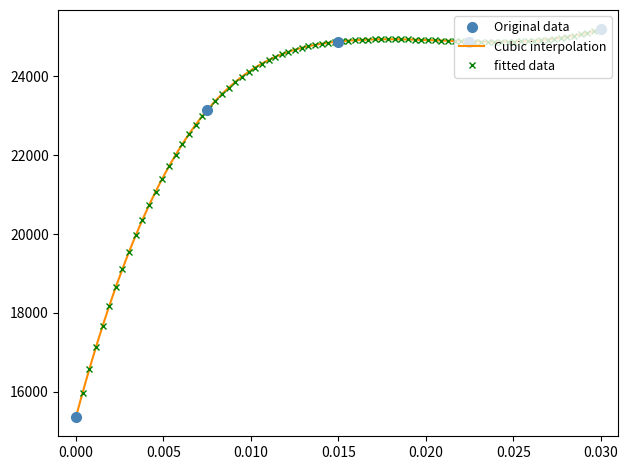

How many lines are shown in the chart?

1